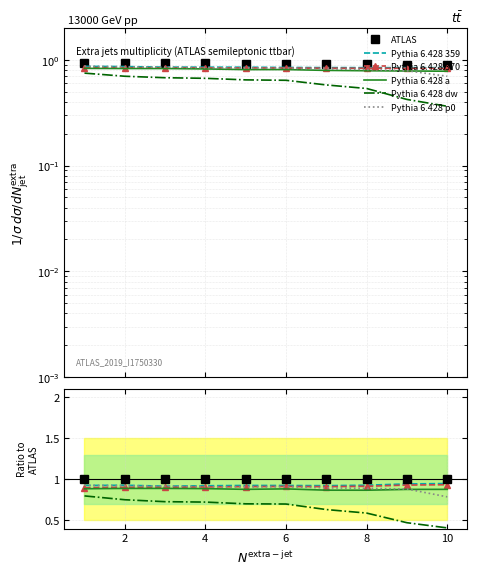

What is the average value of the Pythia 6.428 p0 series?

0.9